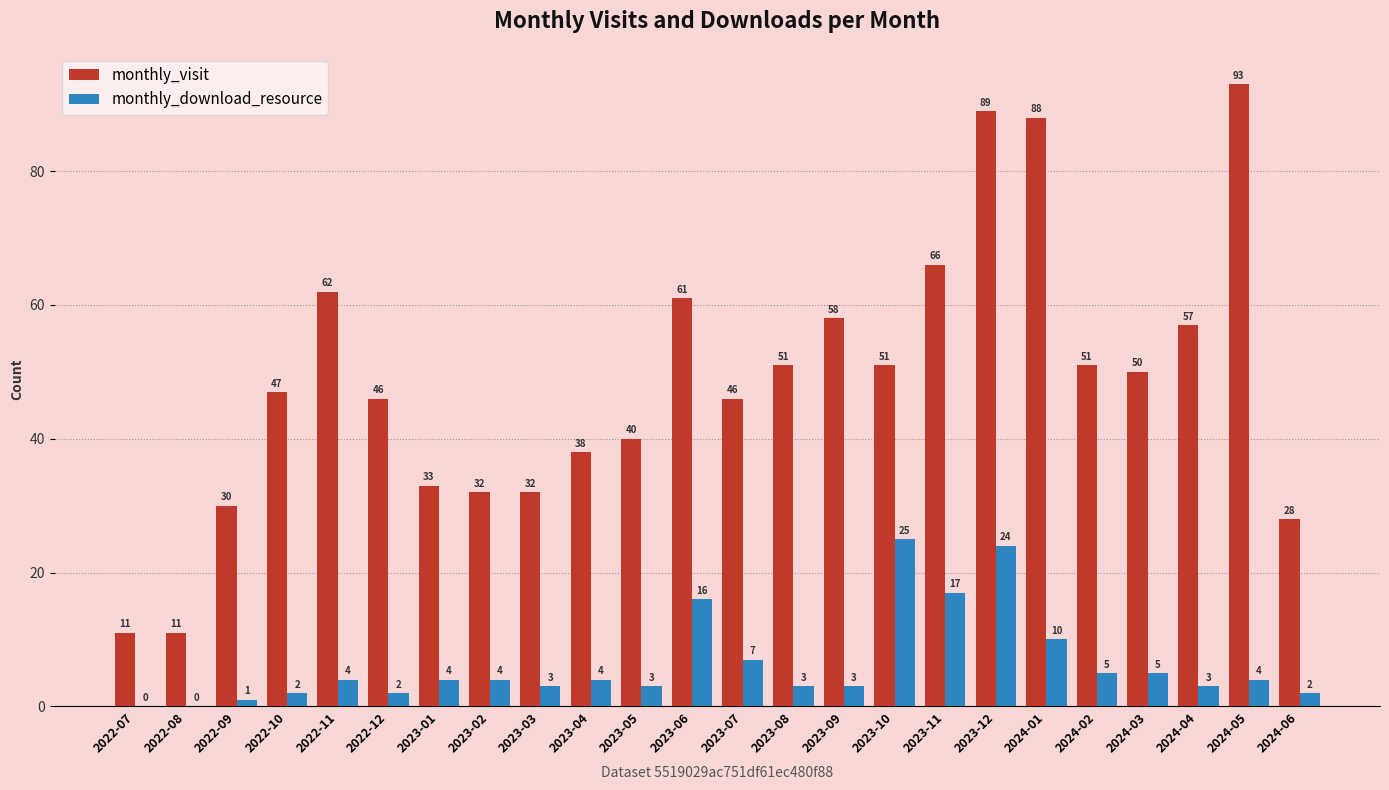

Which series has the largest total across all categories?

monthly_visit